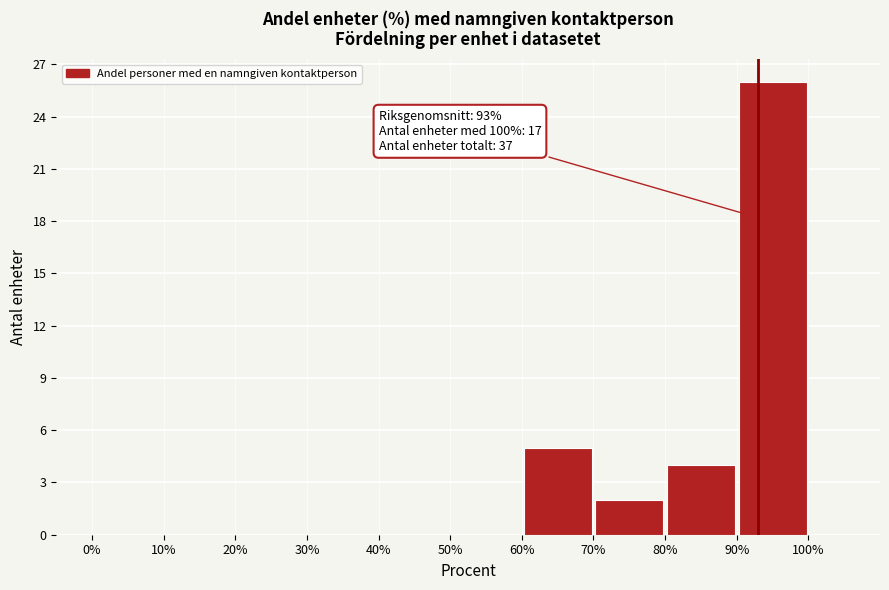

Which range on the x-axis has the tallest bar?

90% to 100%